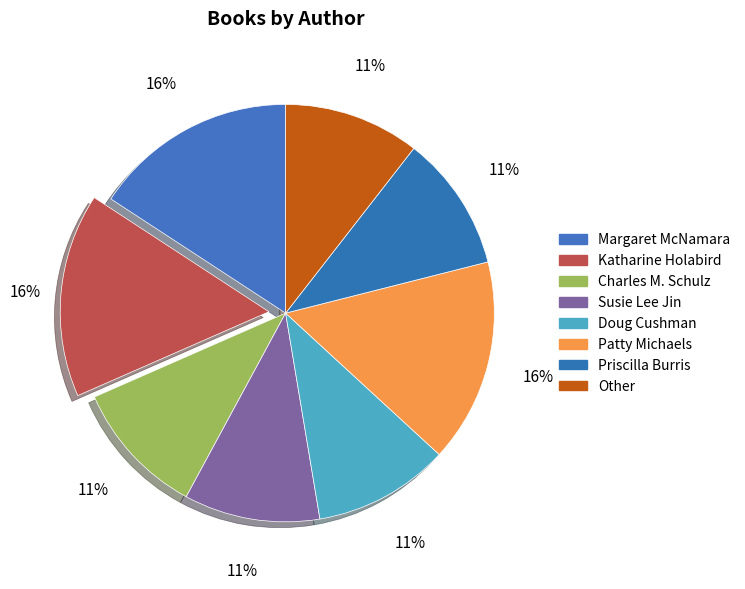

How many slices are in this pie chart?

8